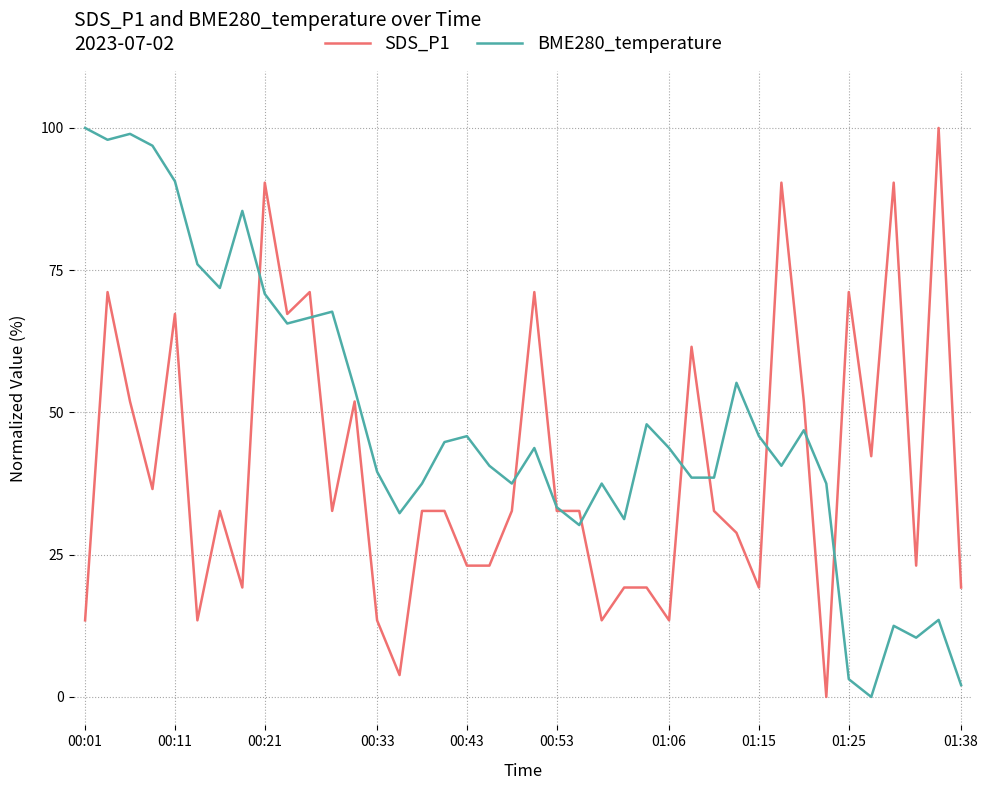

True or false: BME280_temperature has more than 2 points higher than both neighbors.

True